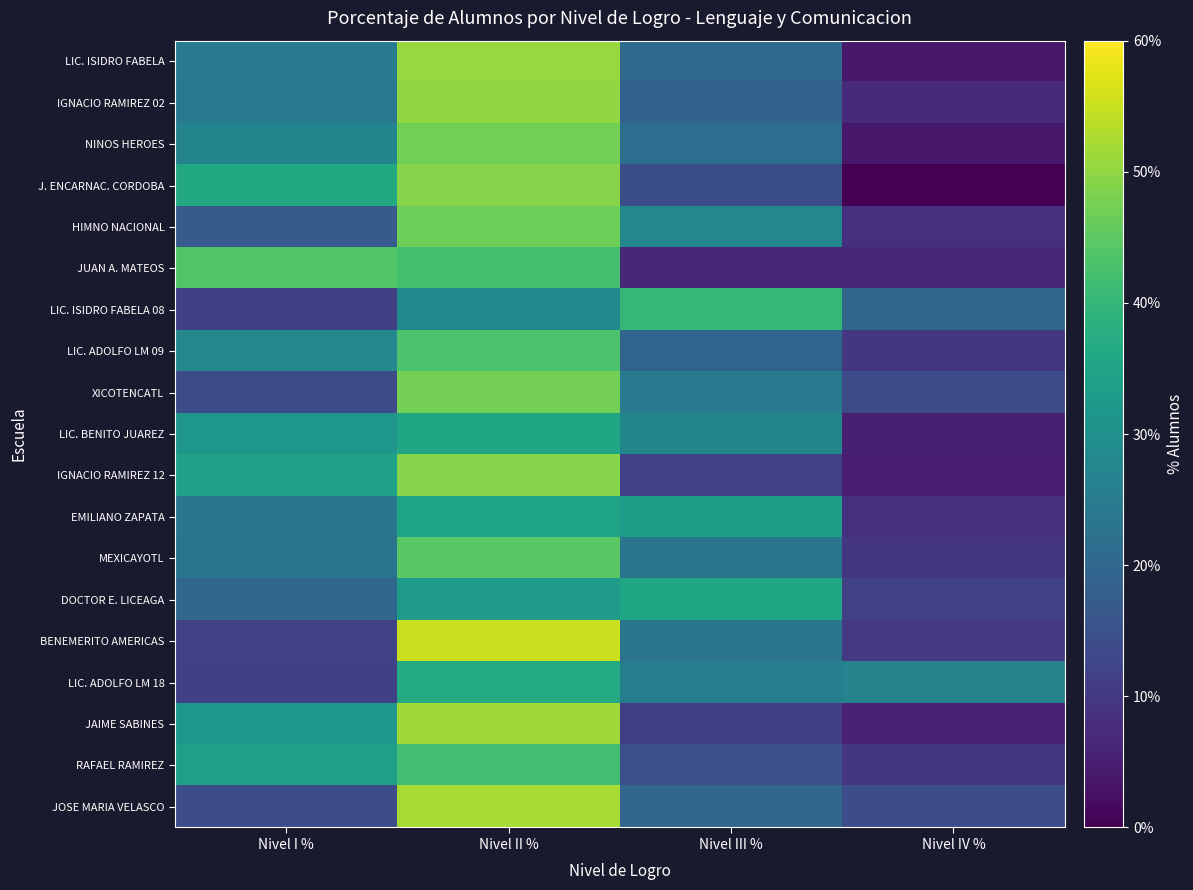

At how many categories does at least one series exceed 0?

4